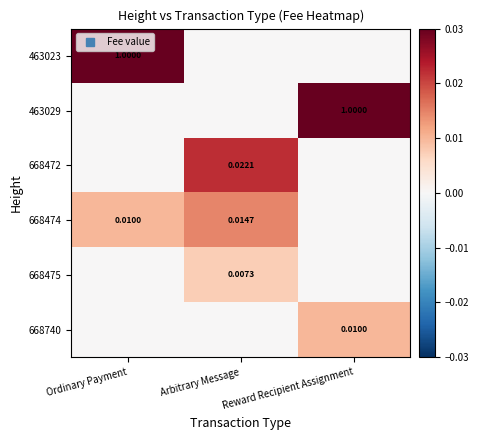

Rank the series at Ordinary Payment from highest to lowest value.

463023, 668474, 463029, 668472, 668475, 668740